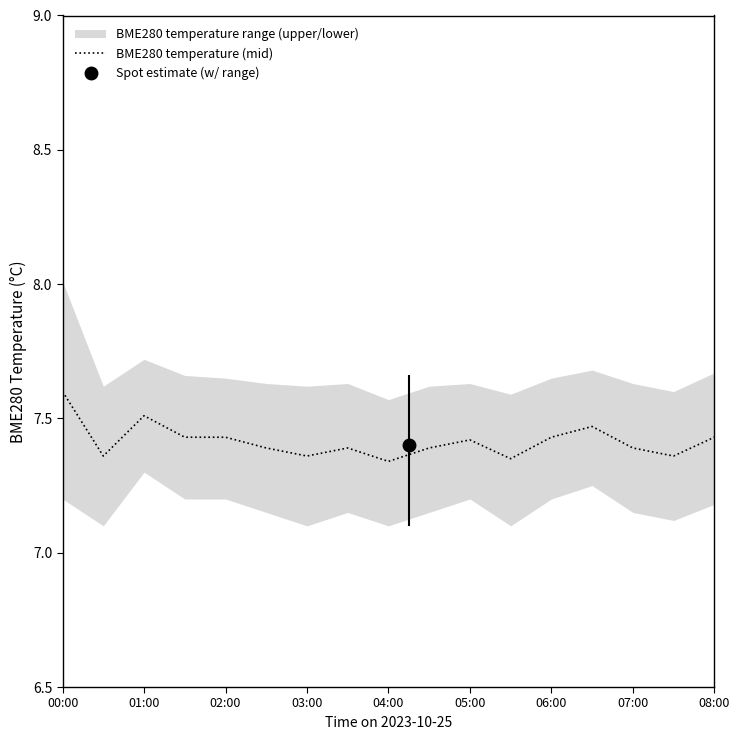

True or false: the data shows 5.0 at 00:00.

False